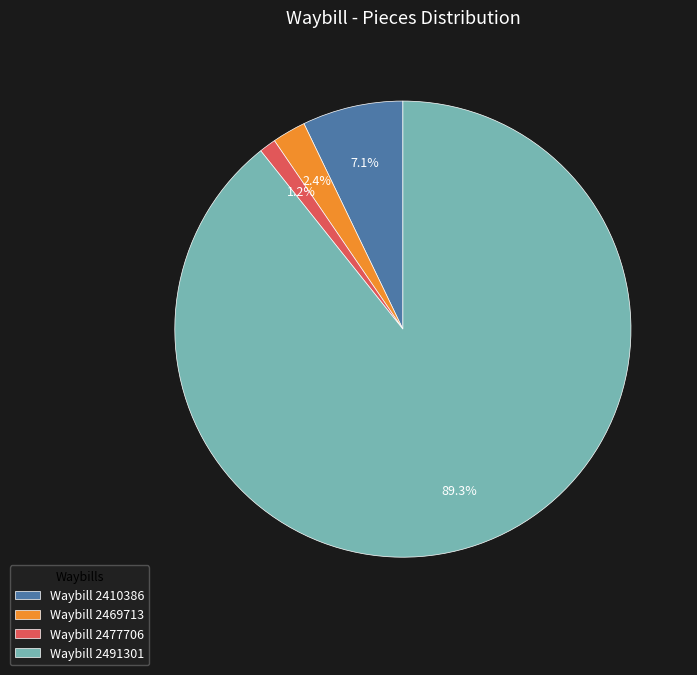

Which has a higher value, Waybill 2491301 or Waybill 2477706?

Waybill 2491301